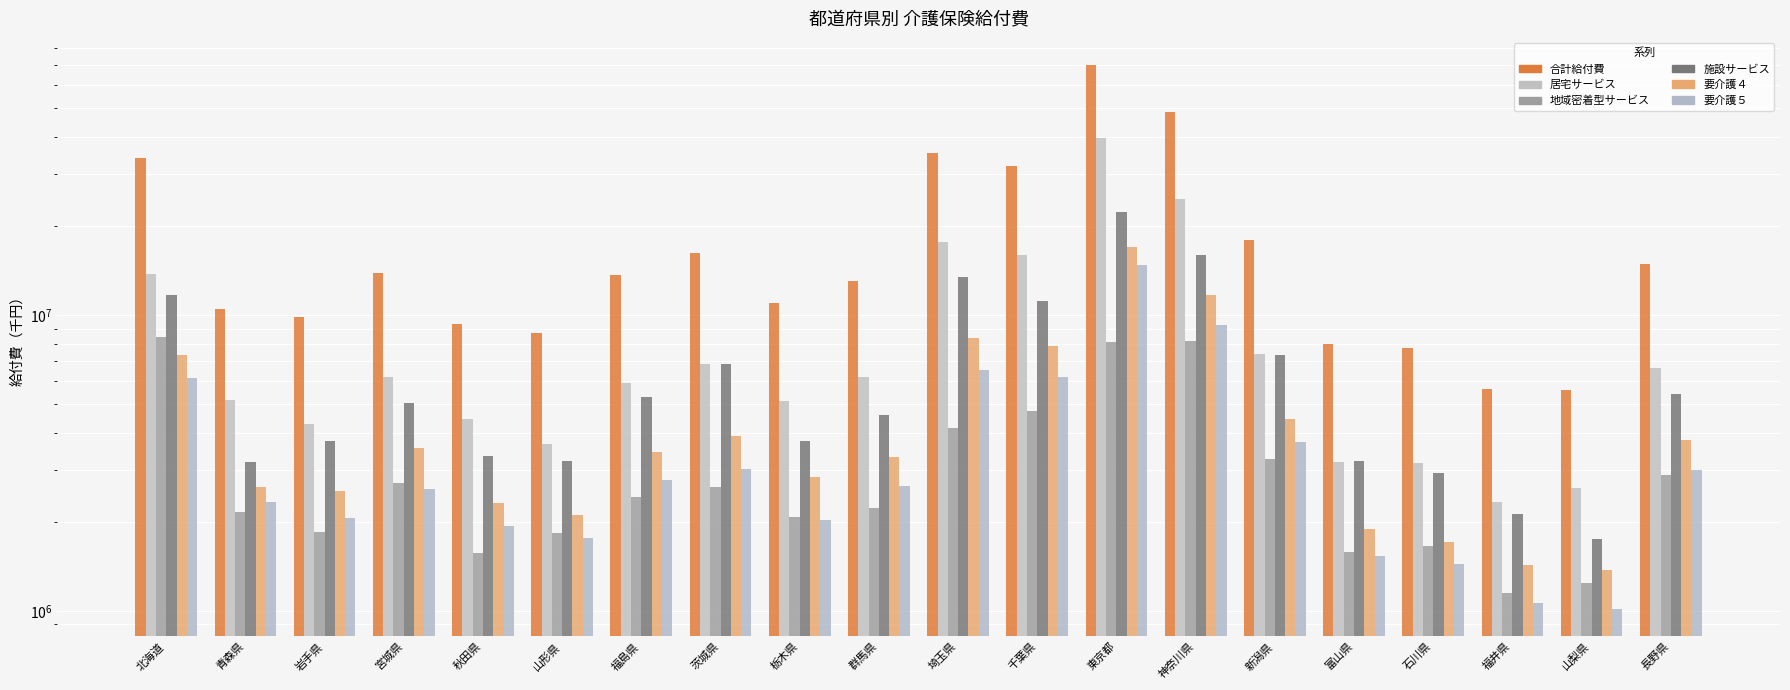

What is the label of the 3rd bar from the right?

福井県